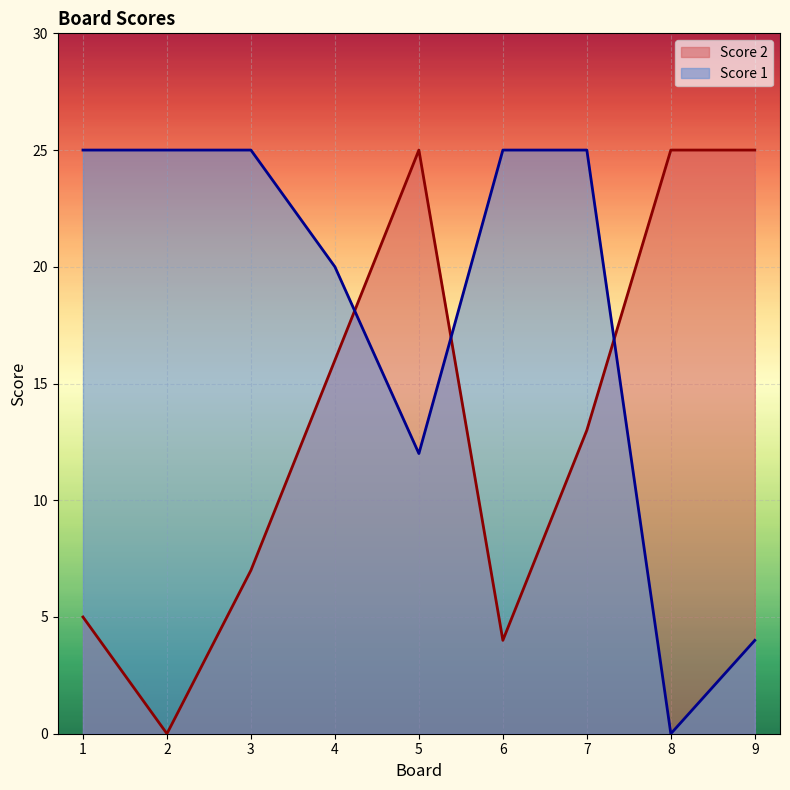

Which series has the widest spread of values?

Score 1